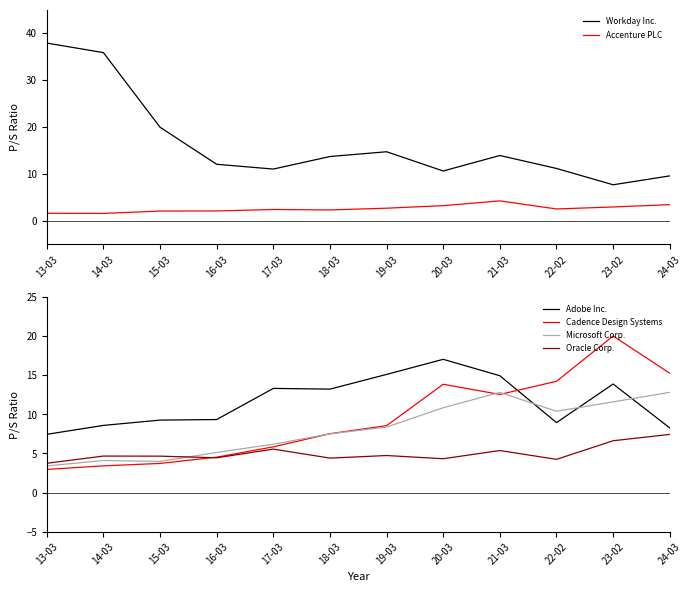

The Cadence Design Systems series shows 5.8 at 17-03. True or false?

True